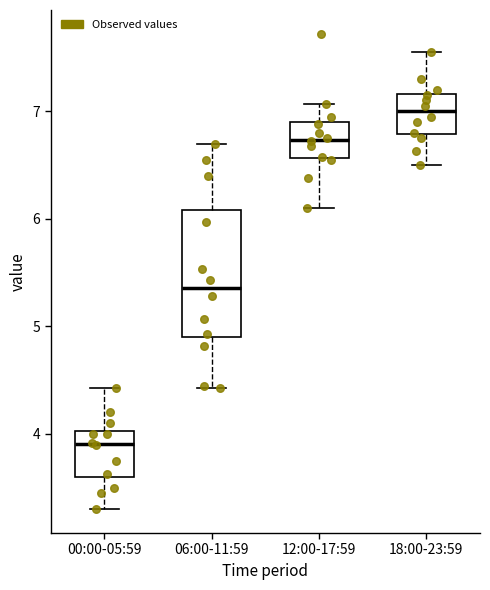

Reading left to right, read every box against the y-axis: the position of its median line, the range the box covers, and the ends of its whiskers. The values are not printed on the chart, so give them approximately, as read against the axis.

00:00-05:59: median 3.9, box 3.6 to 4.0, whiskers 3.3 to 4.4
06:00-11:59: median 5.4, box 4.9 to 6.1, whiskers 4.4 to 6.7
12:00-17:59: median 6.7, box 6.6 to 6.9, whiskers 6.1 to 7.1
18:00-23:59: median 7.0, box 6.8 to 7.2, whiskers 6.5 to 7.6